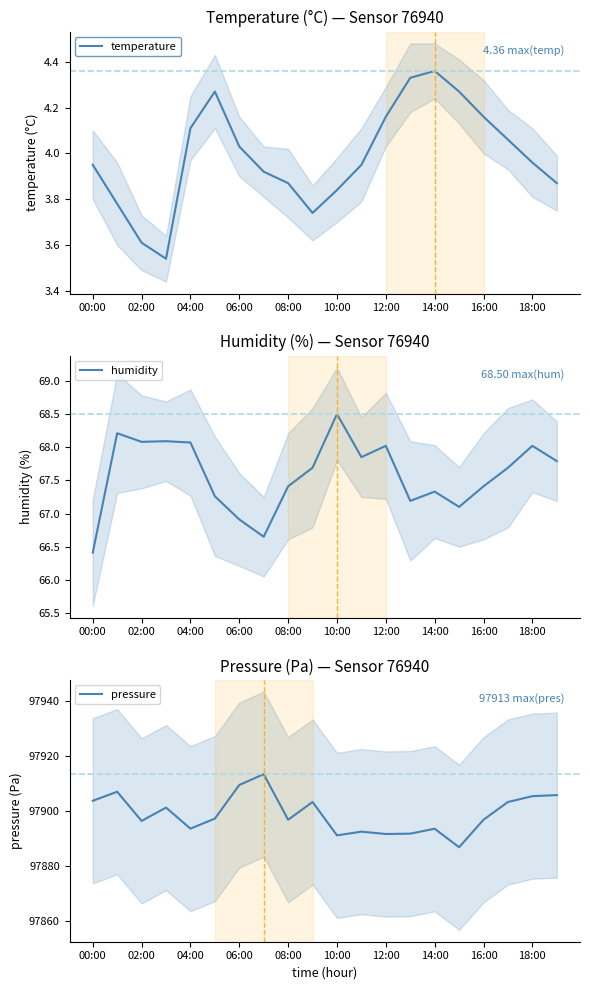

The pressure series shows 97891.5 at 12:00. True or false?

True